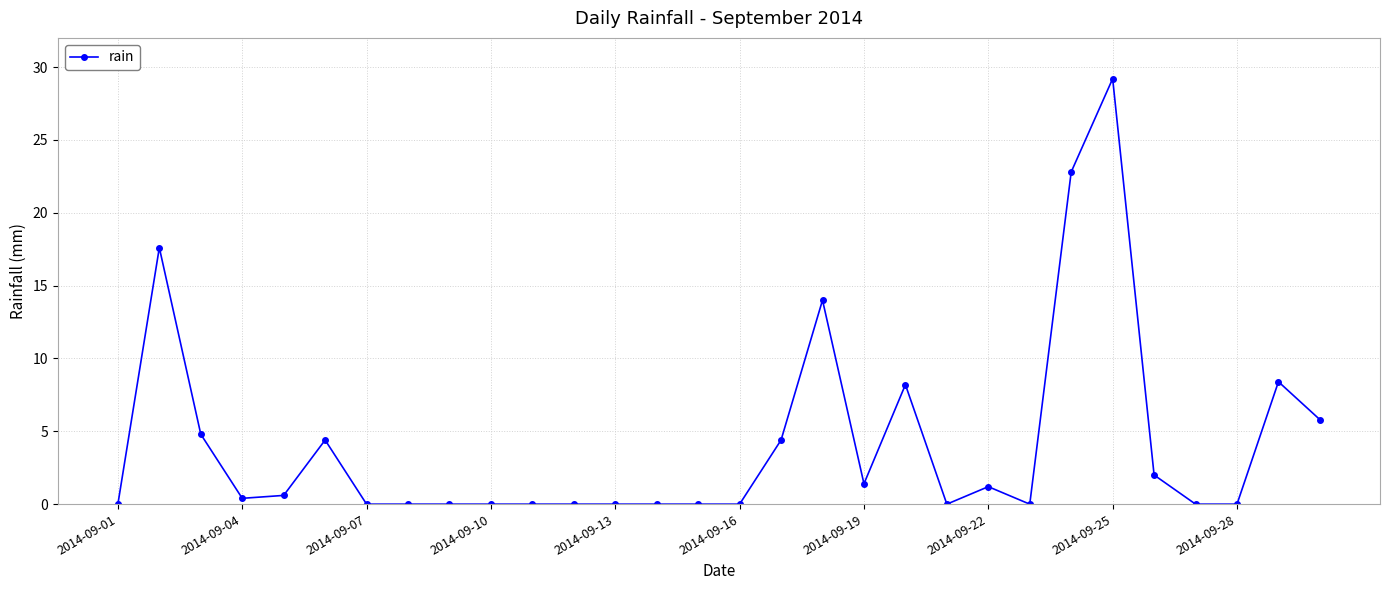

What is the greatest value displayed?

29.2